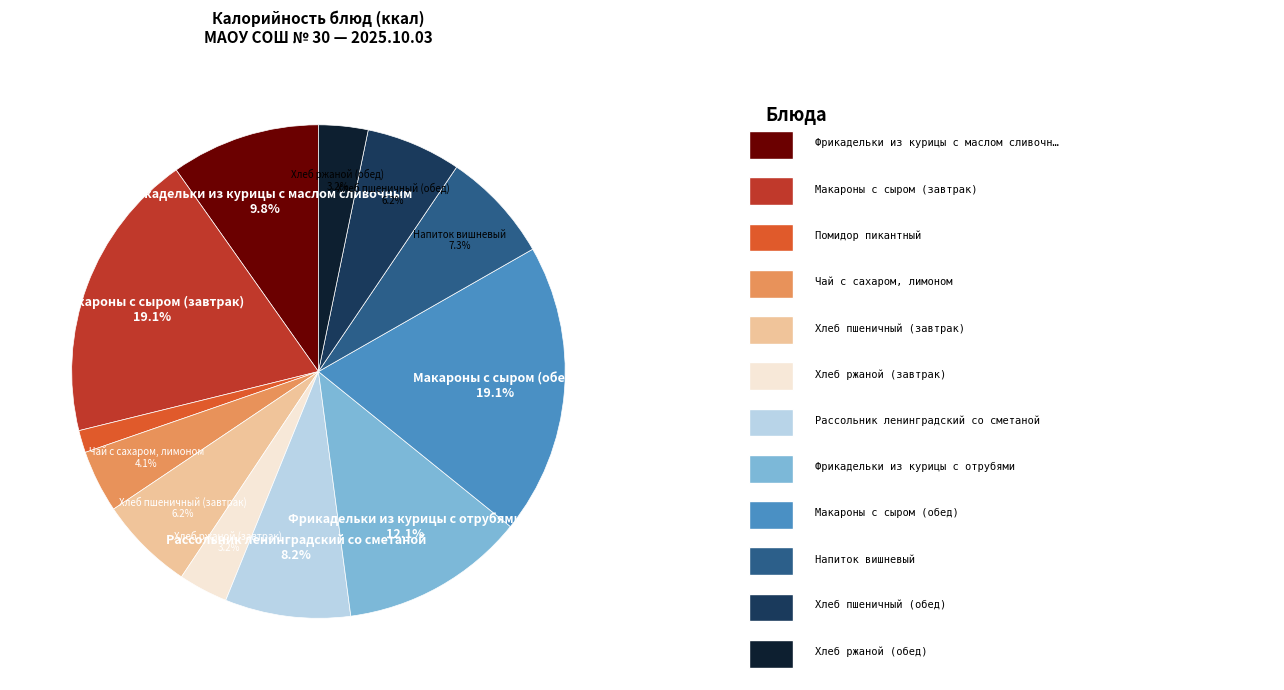

How many segments does this pie chart have?

12